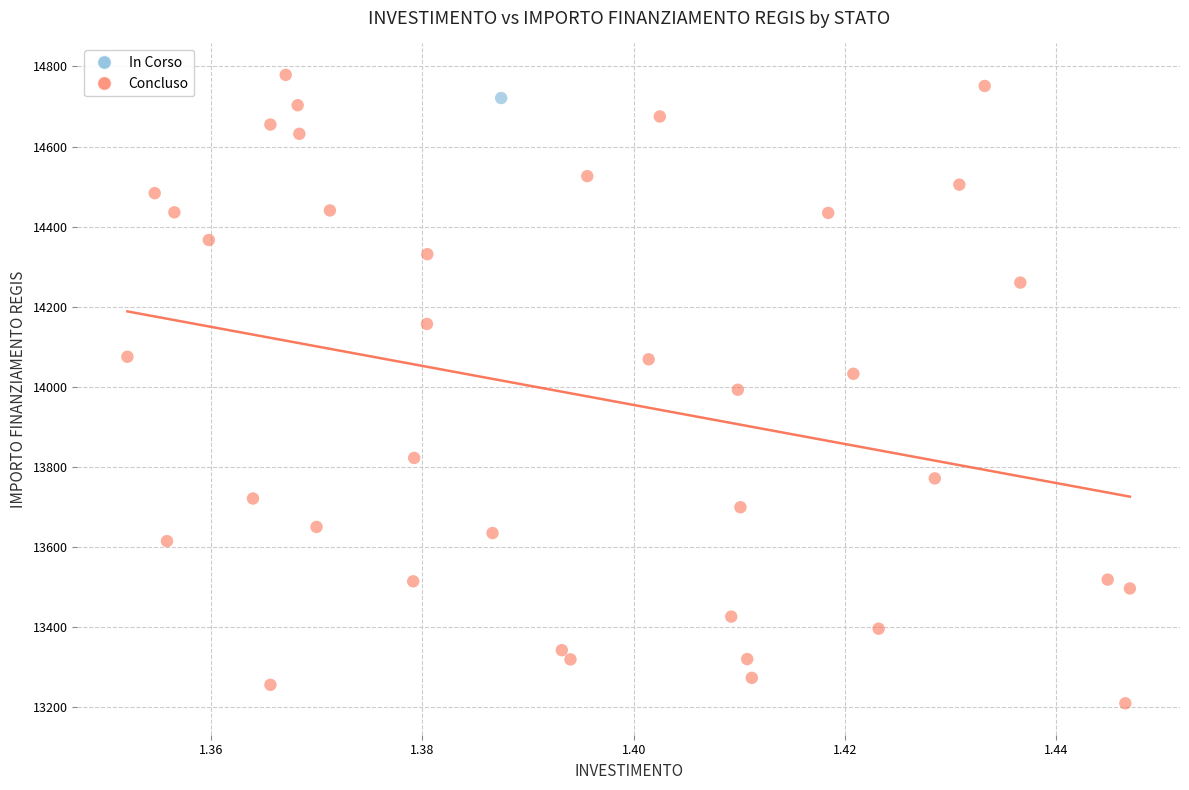

What are all the series names shown in the legend?

In Corso, Concluso